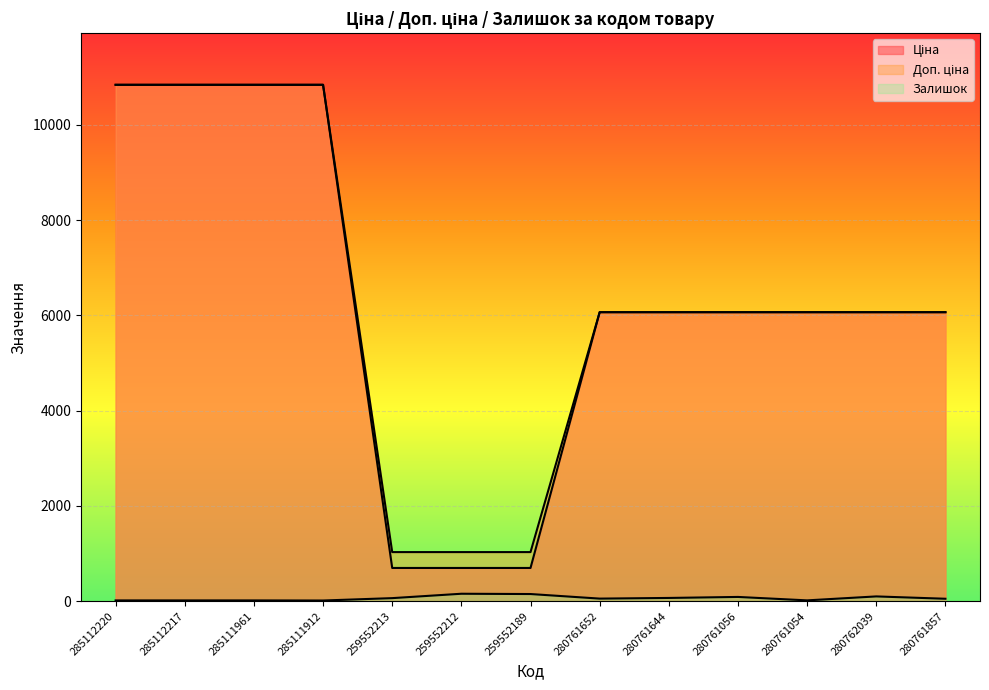

What is the difference between the maximum and minimum values in the Доп. ціна series?

9808.7